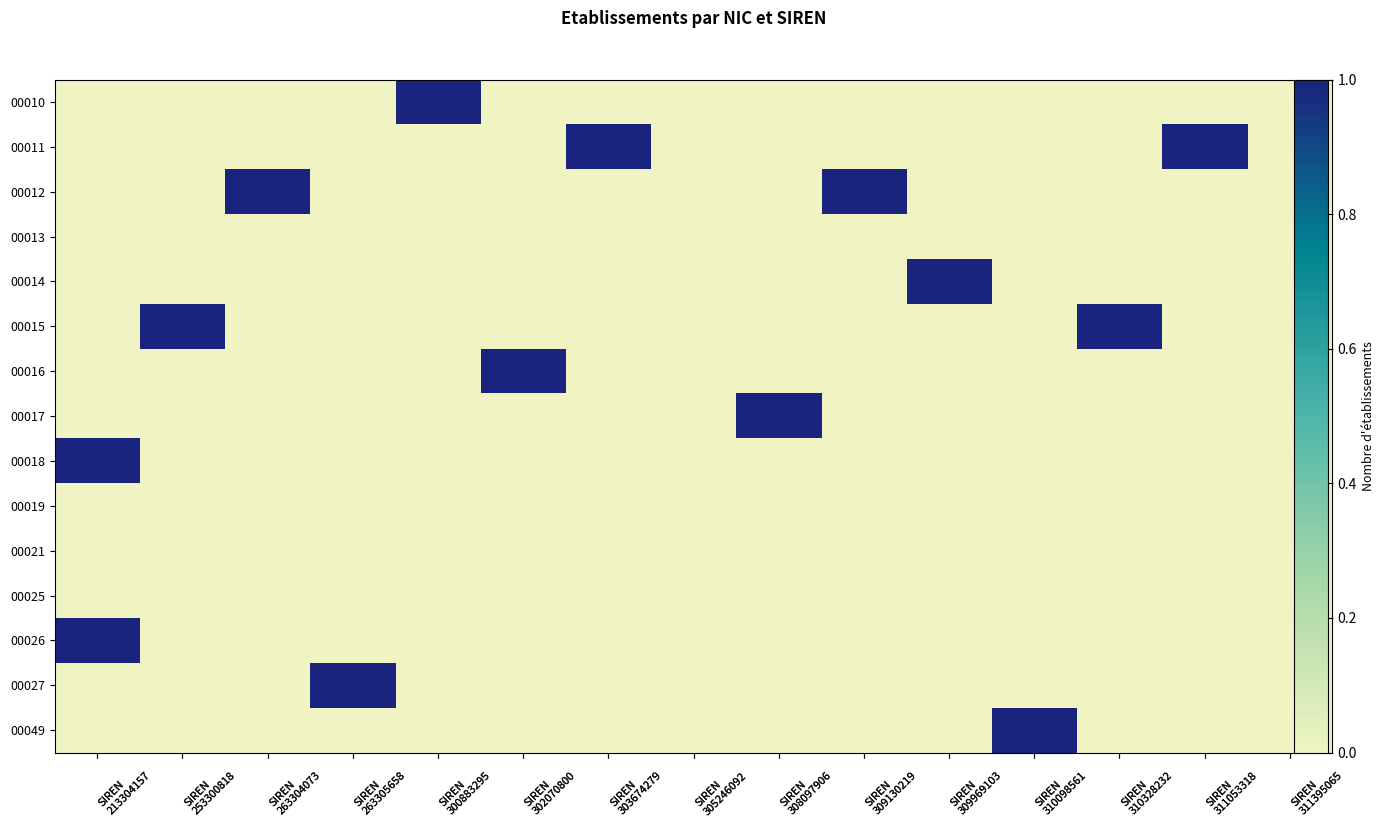

True or false: 00027 has a value of 0 at SIREN 310328232.

True